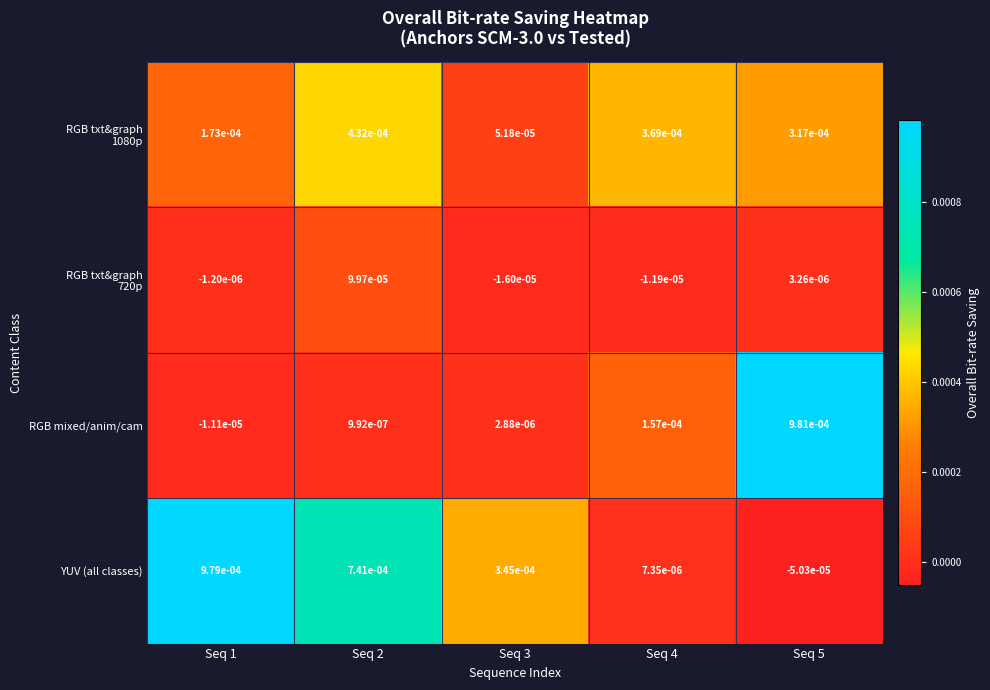

Which series has the largest total across all categories?

YUV (all classes)